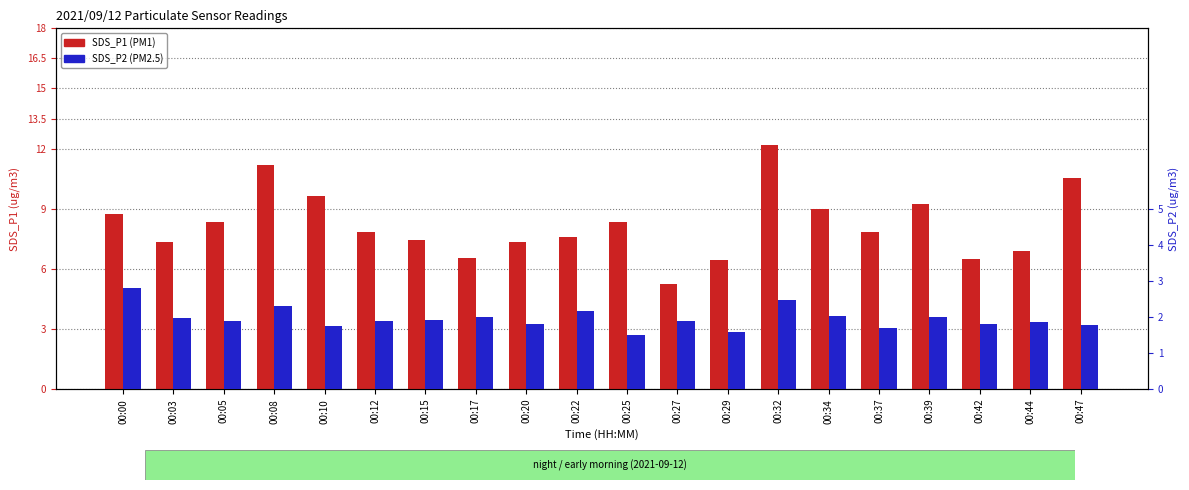

At which category is the sum across all series the highest?

00:32